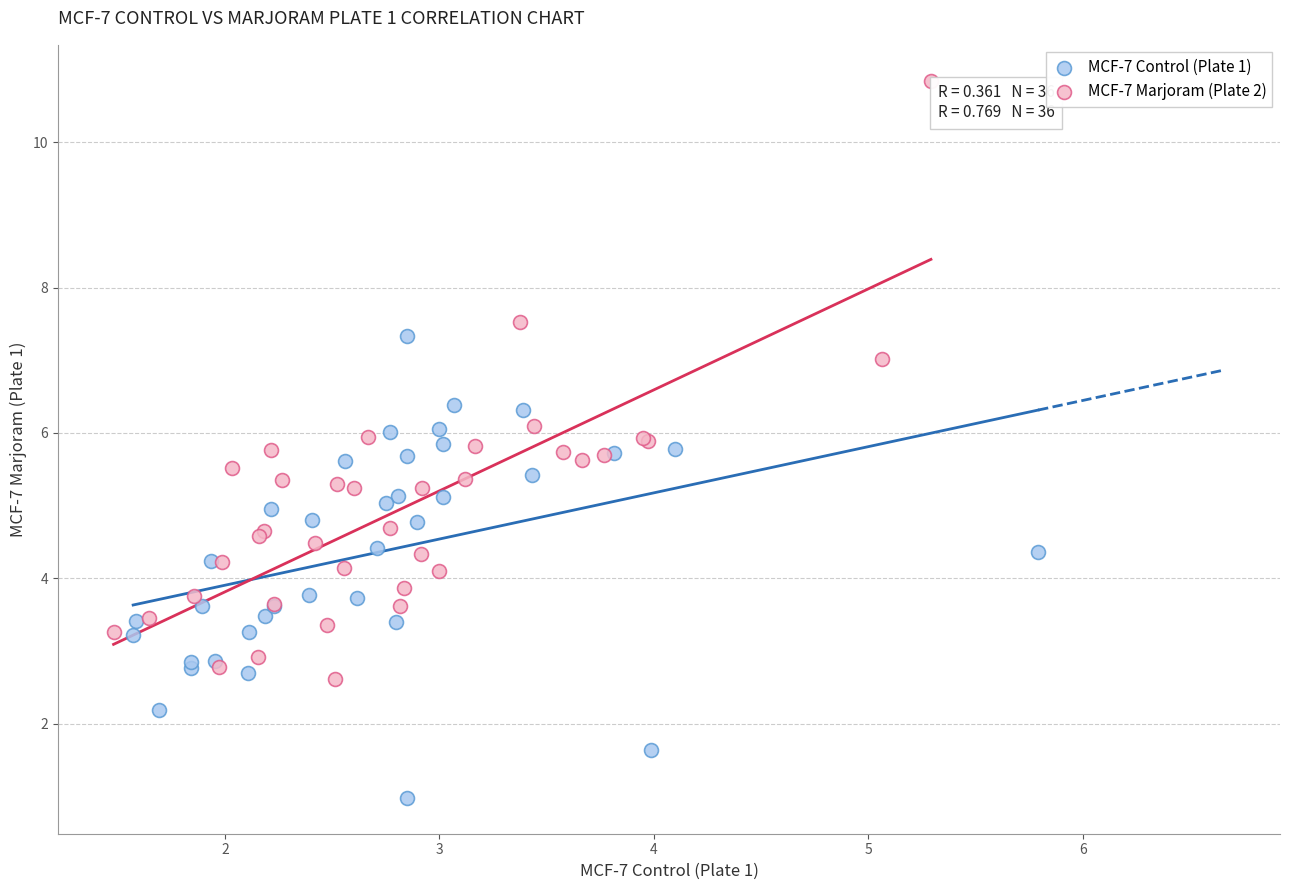

What are all the series names shown in the legend?

MCF-7 Control (Plate 1), MCF-7 Marjoram (Plate 2)